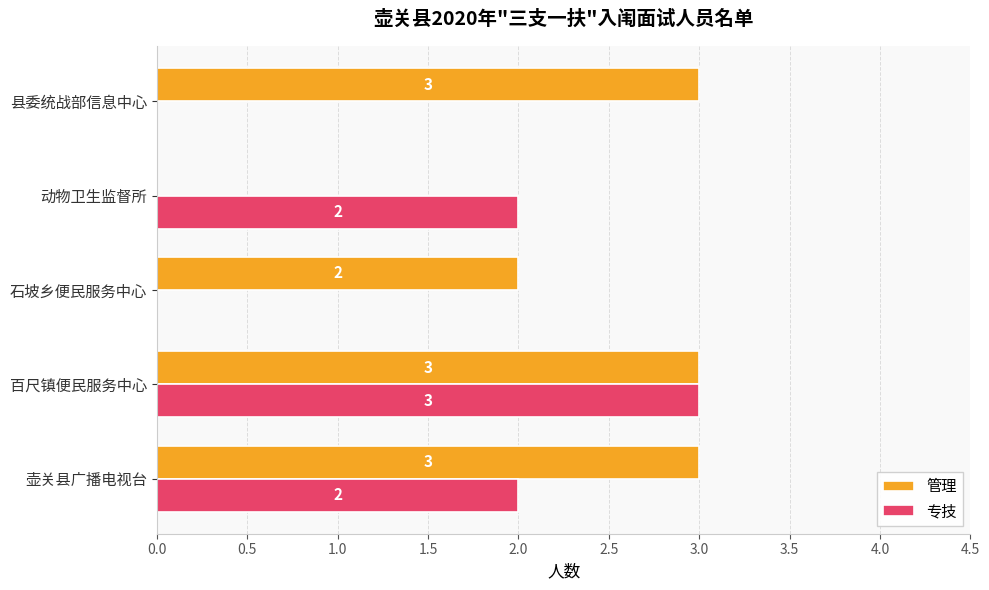

Which series changed the most between 壶关县广播电视台 and 动物卫生监督所?

管理